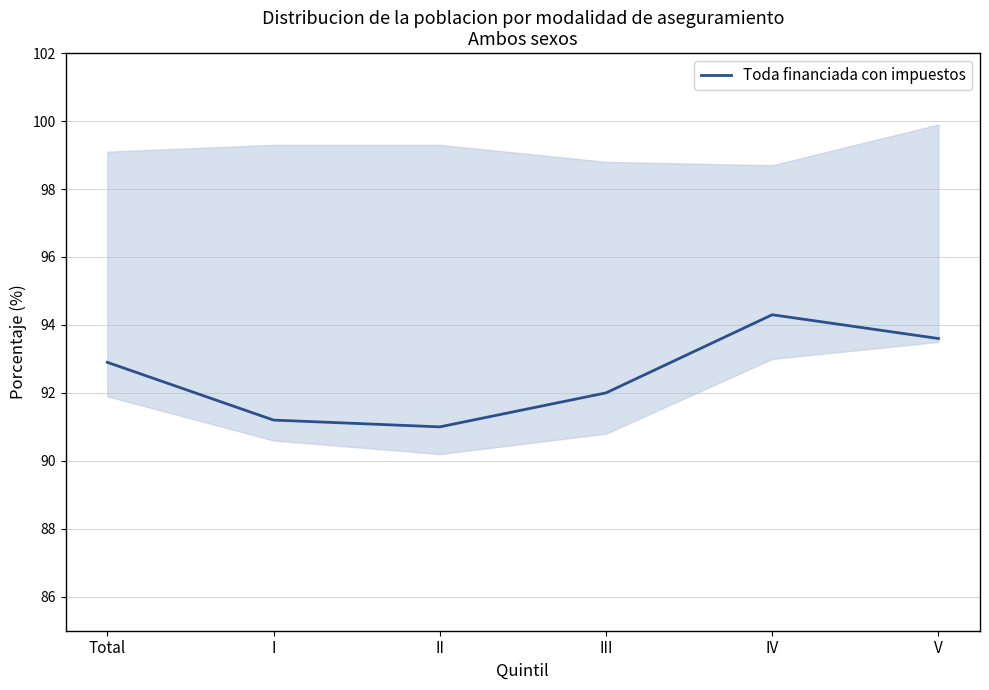

True or false: the data shows 92.9 at Total.

True